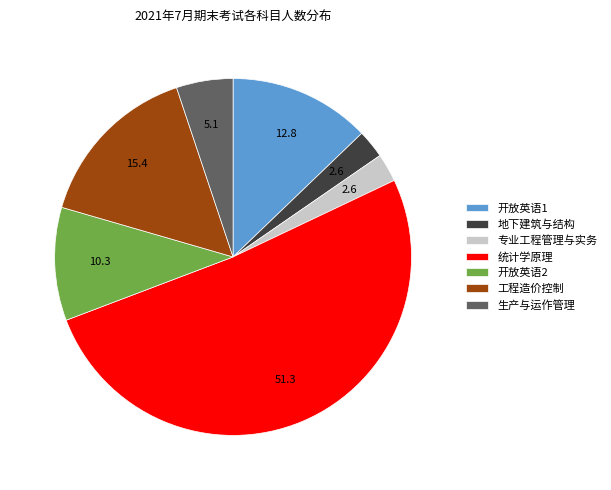

Combined, do 生产与运作管理 and 统计学原理 account for over 50%?

Yes